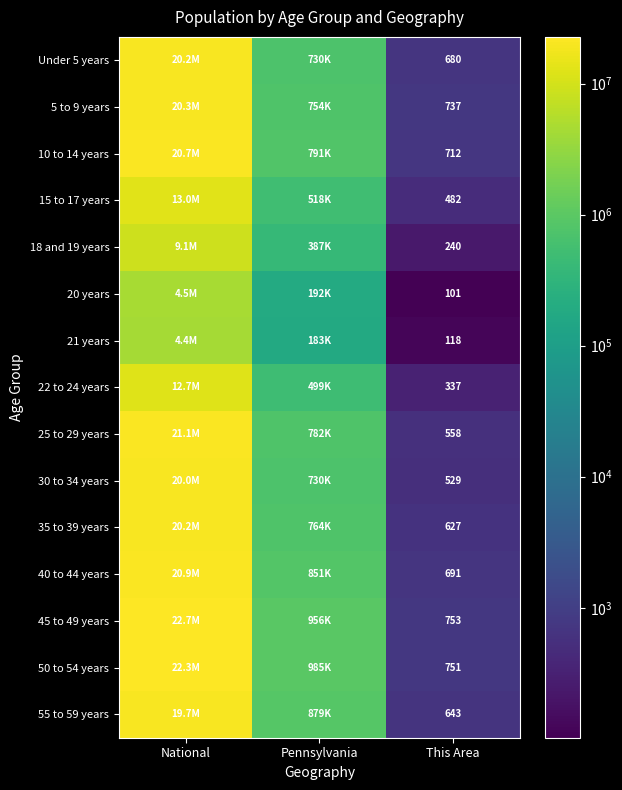

Which label corresponds to the smallest value in the chart?

This Area